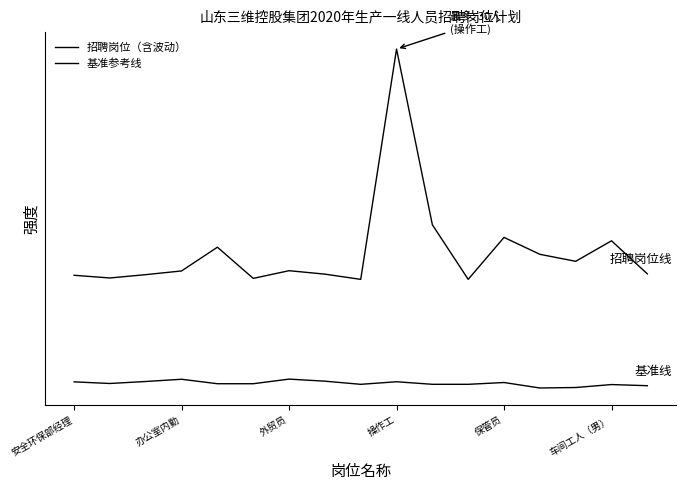

Does the chart have visible grid lines?

No